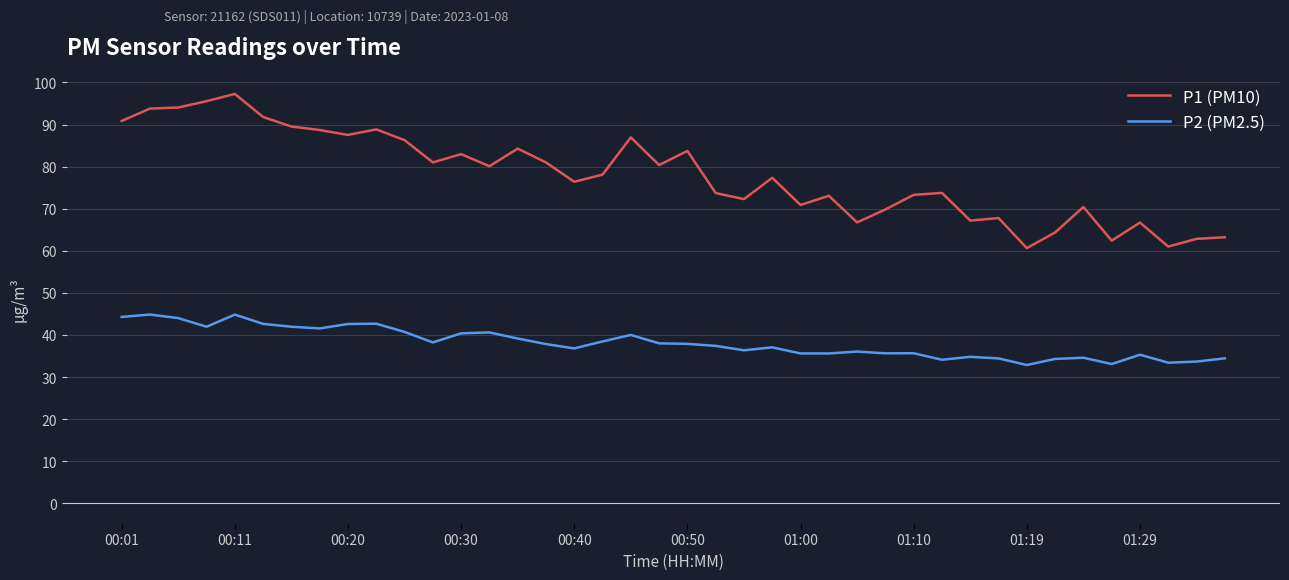

Which series has the largest range (max minus min)?

P1 (PM10)